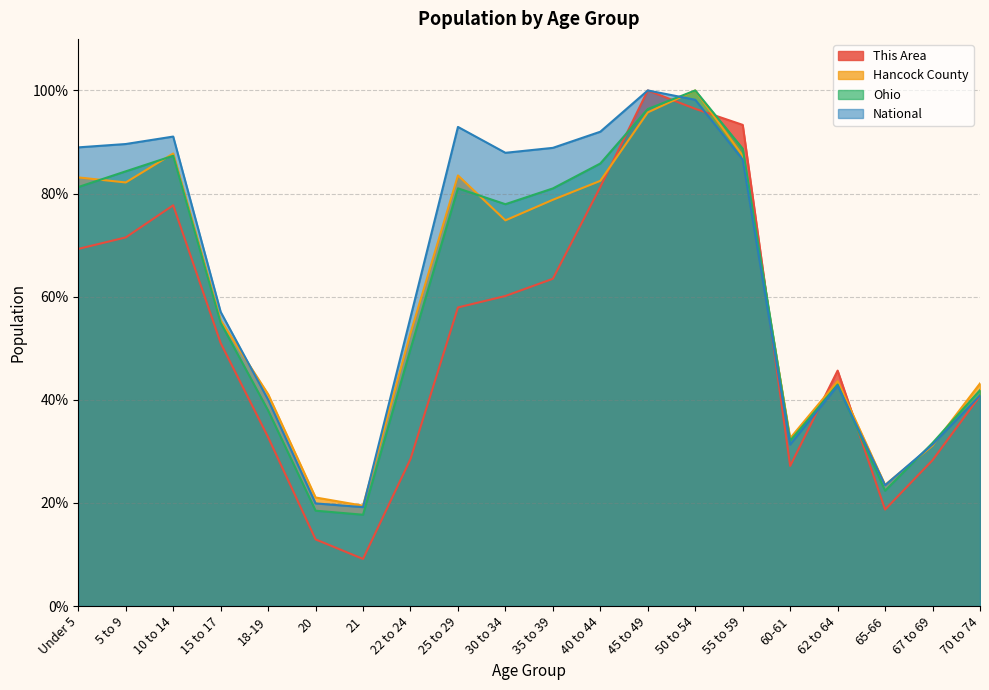

What is the label of the 6th point from the right?

55 to 59